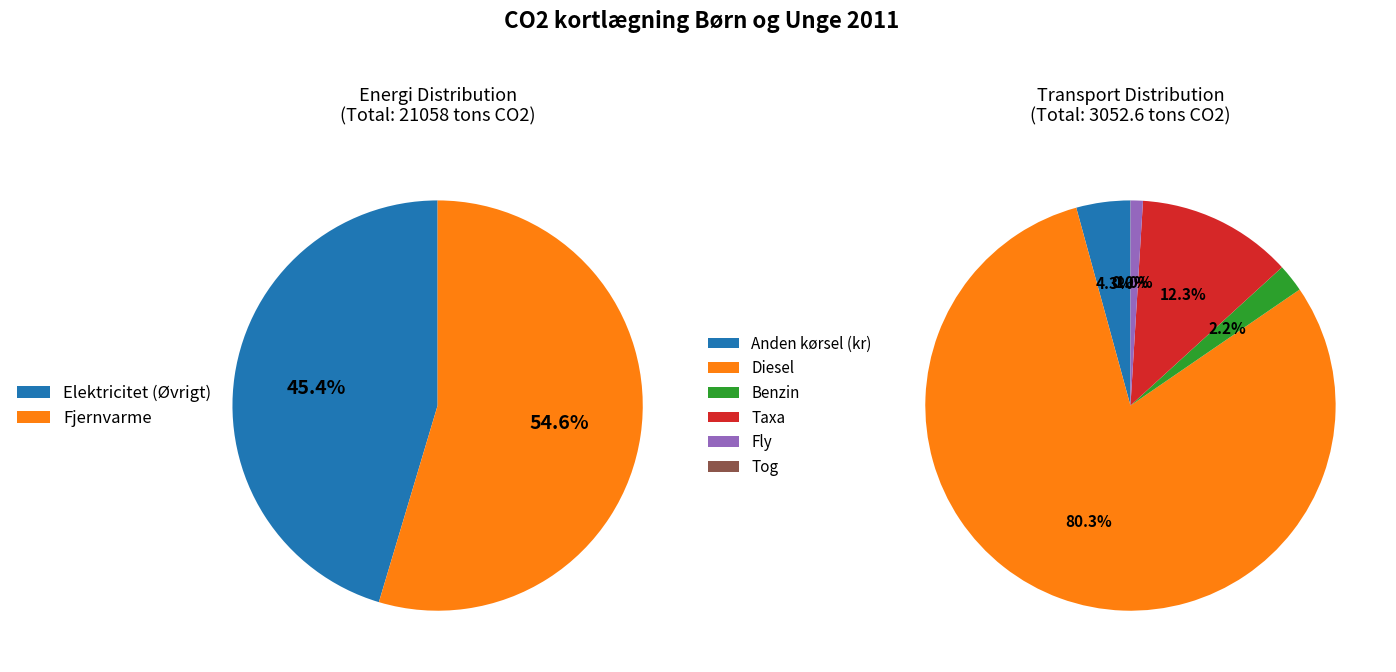

The Fjernvarme slice represents 42% of the pie. True or false?

False